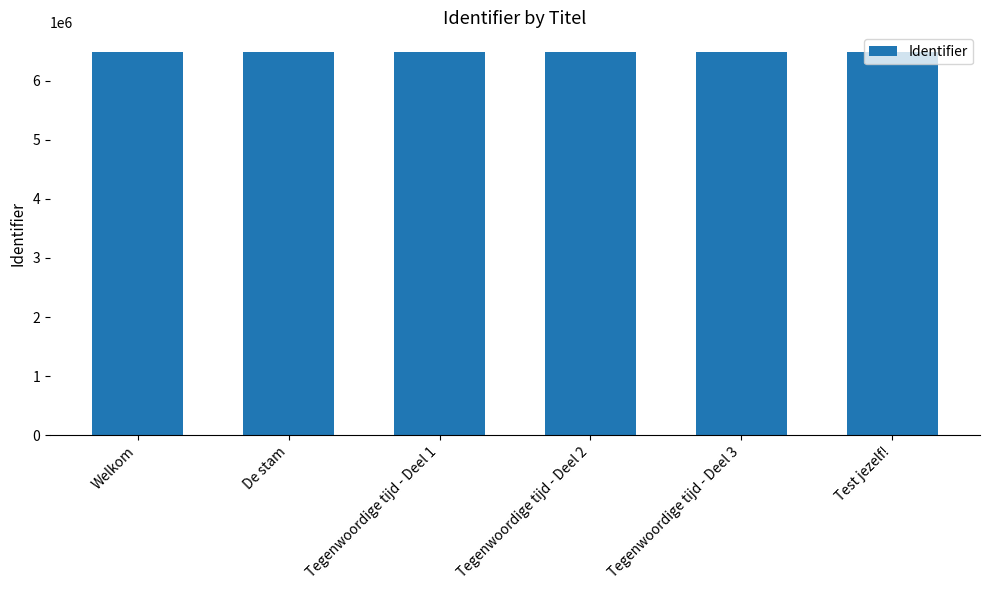

What is the greatest value displayed?

6492371